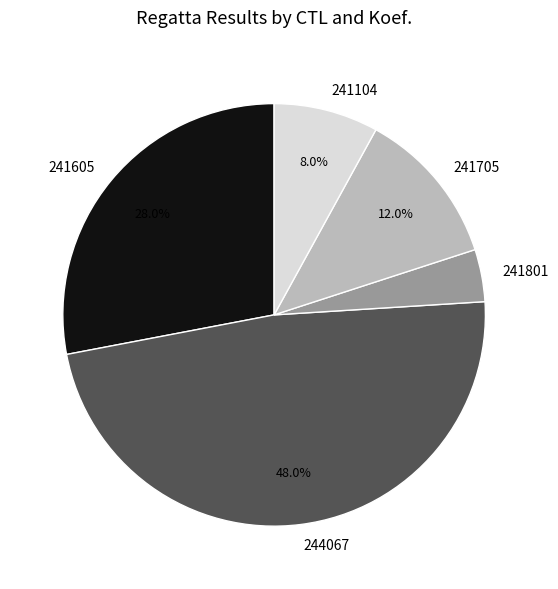

To the nearest percent, what portion does 244067 represent?

48%